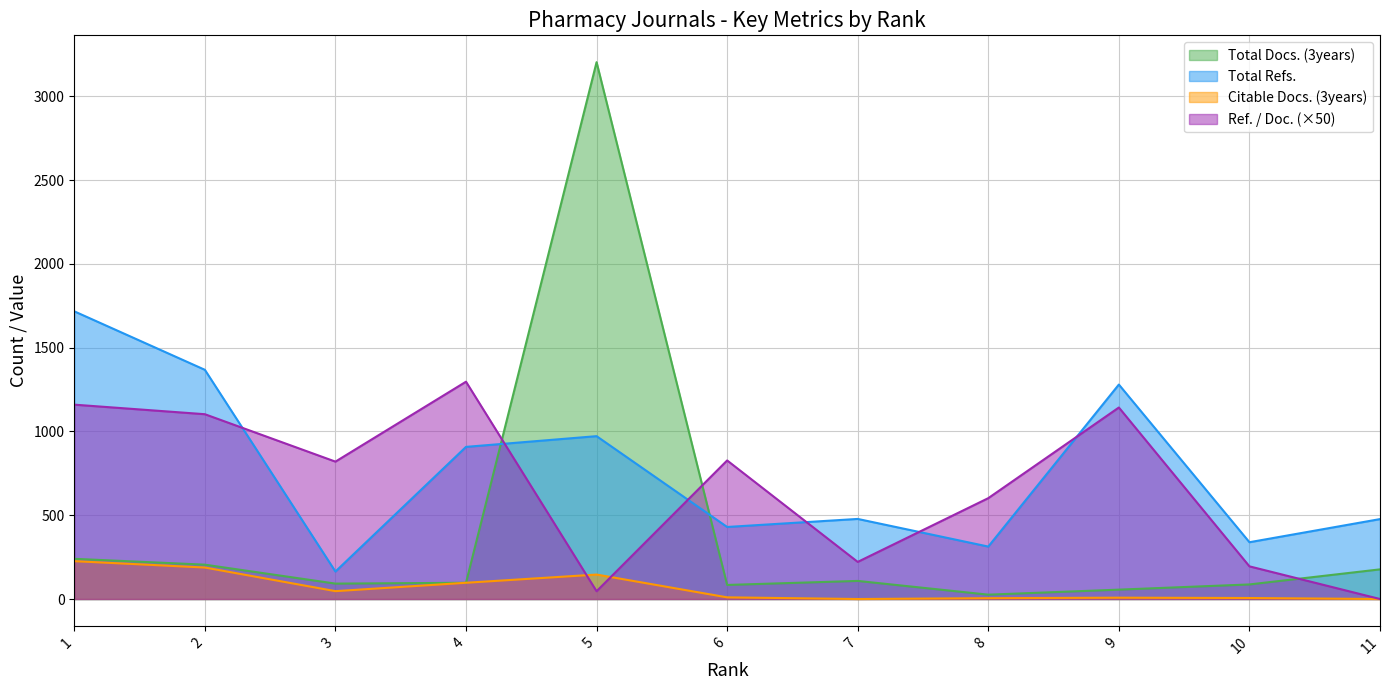

What is the total value across all series at 2?

2864.0